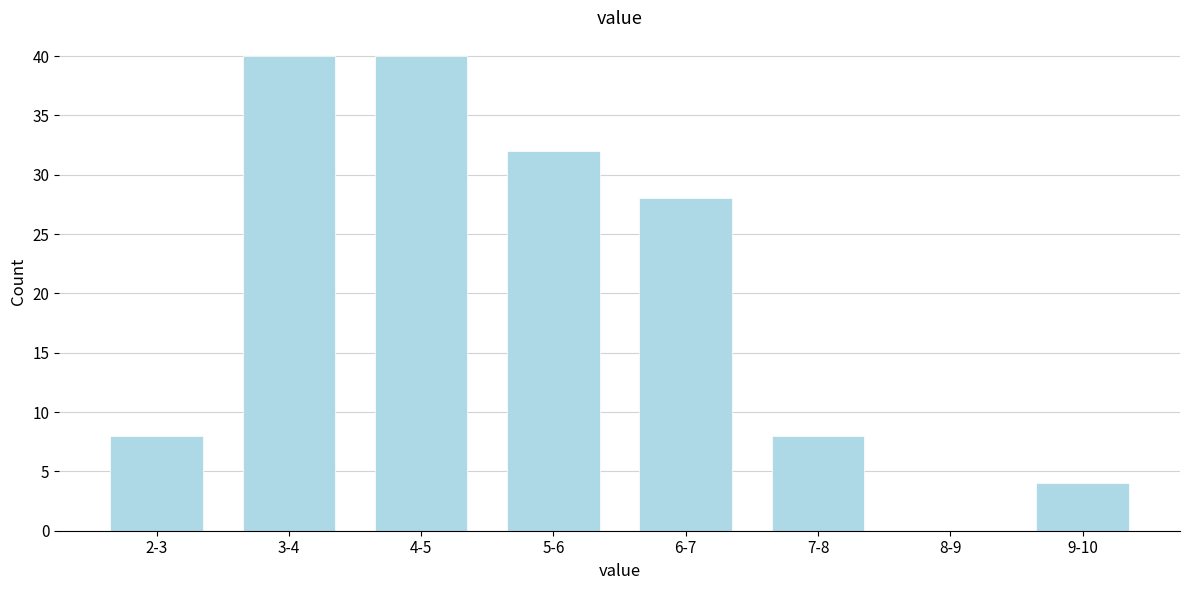

Reading left to right, extract all data points from this chart.

2-3=8	3-4=40	4-5=40	5-6=32	6-7=28	7-8=8	8-9=0	9-10=4